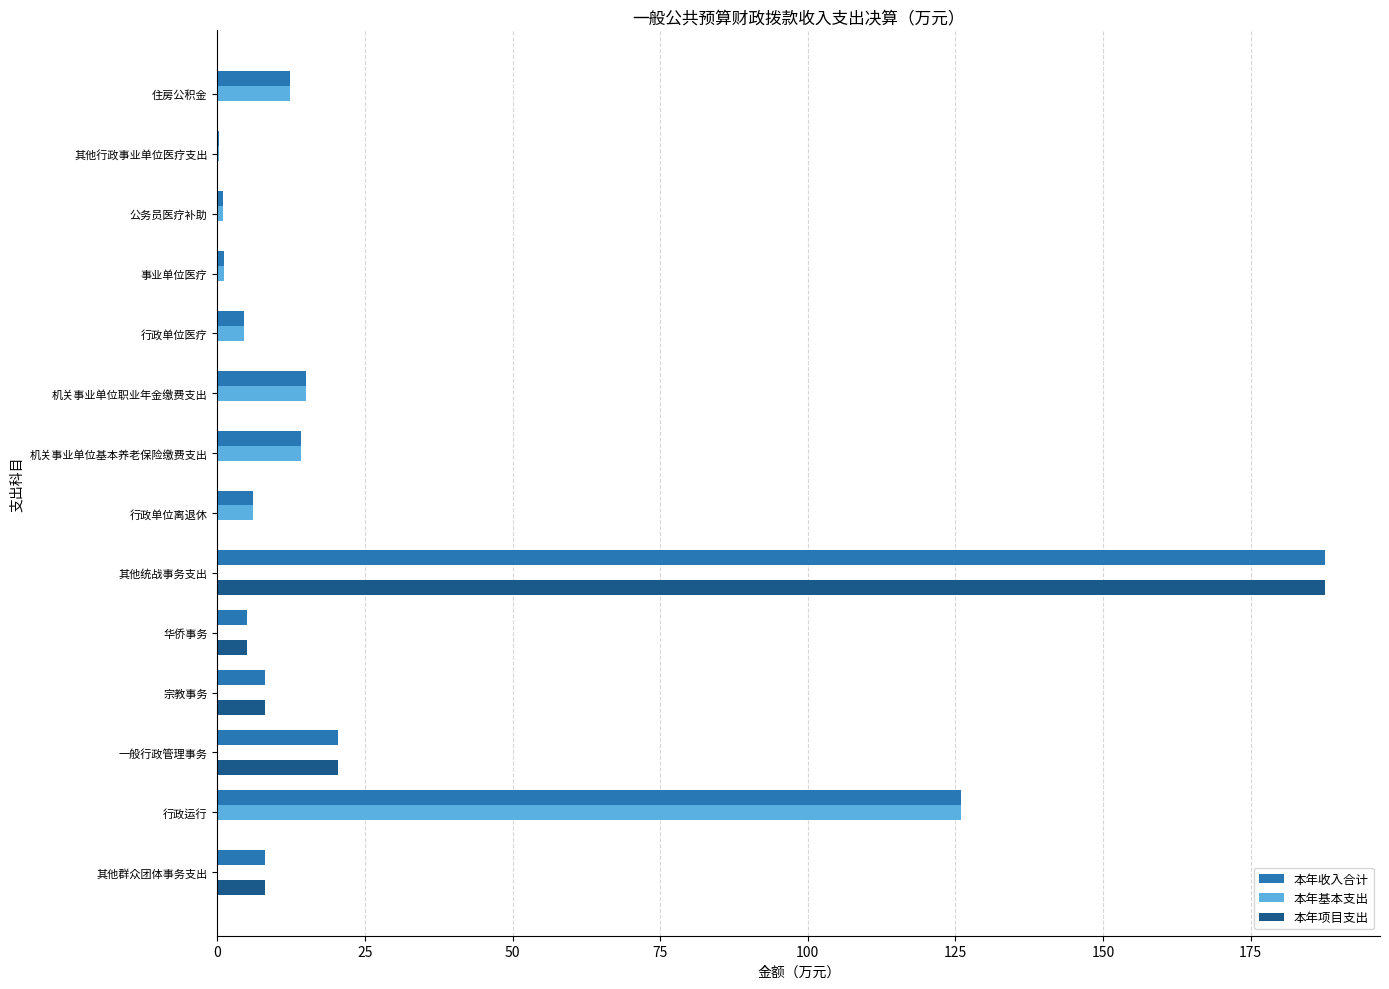

At which label is 本年项目支出 closest to 93?

一般行政管理事务